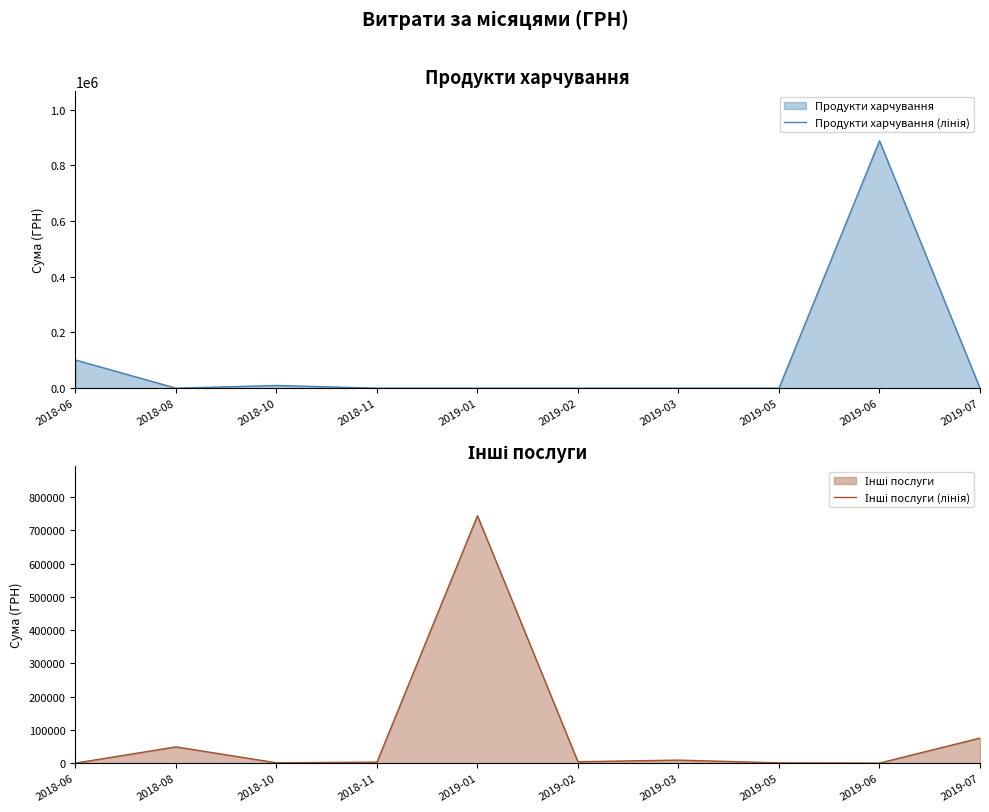

The Продукти харчування (лінія) series shows 9671.0 at 2018-10. True or false?

True